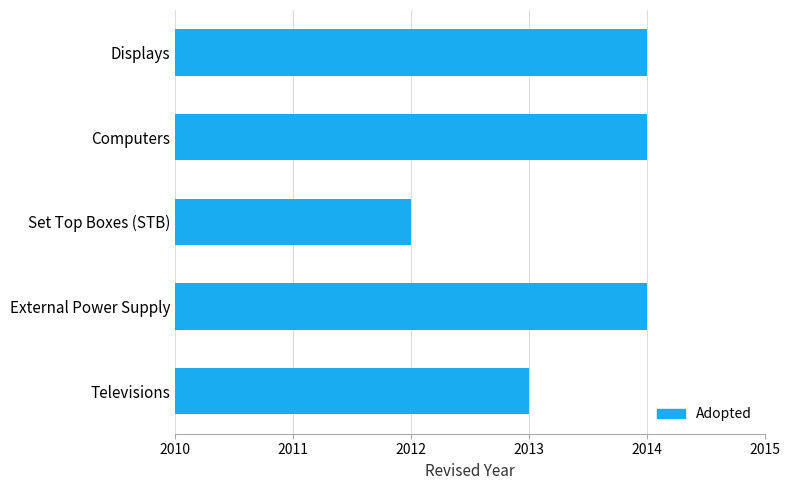

Between External Power Supply and Set Top Boxes (STB), which is larger?

External Power Supply